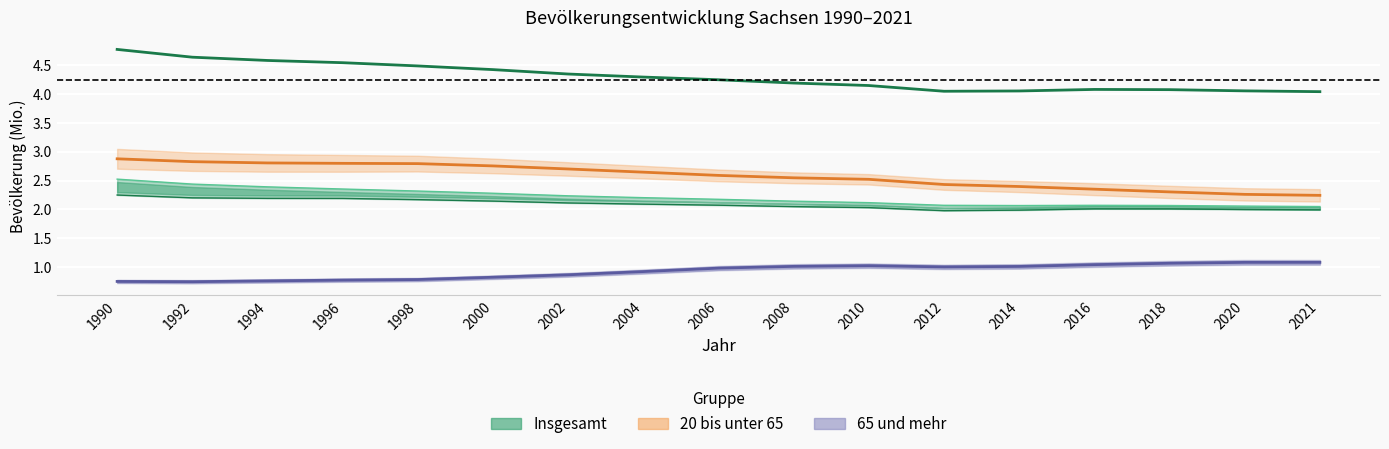

Is the value of Weiblich at 2020 greater than the value of 65+ at 1996?

Yes